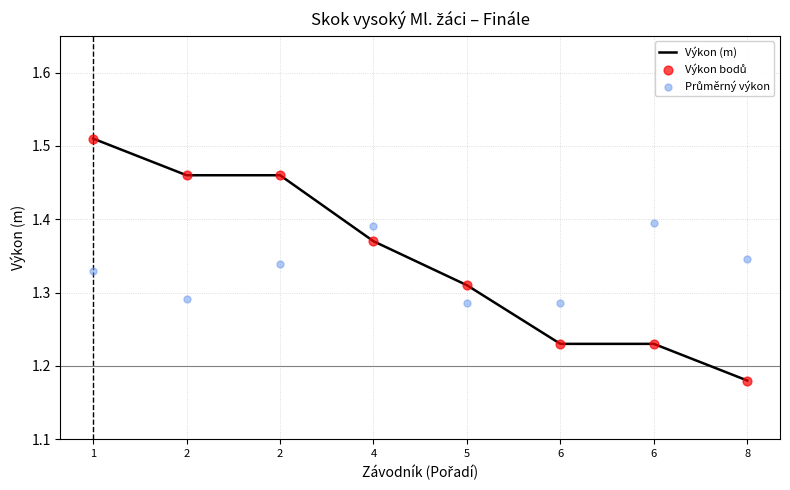

Which series reaches the minimum Y coordinate?

Výkon (m)